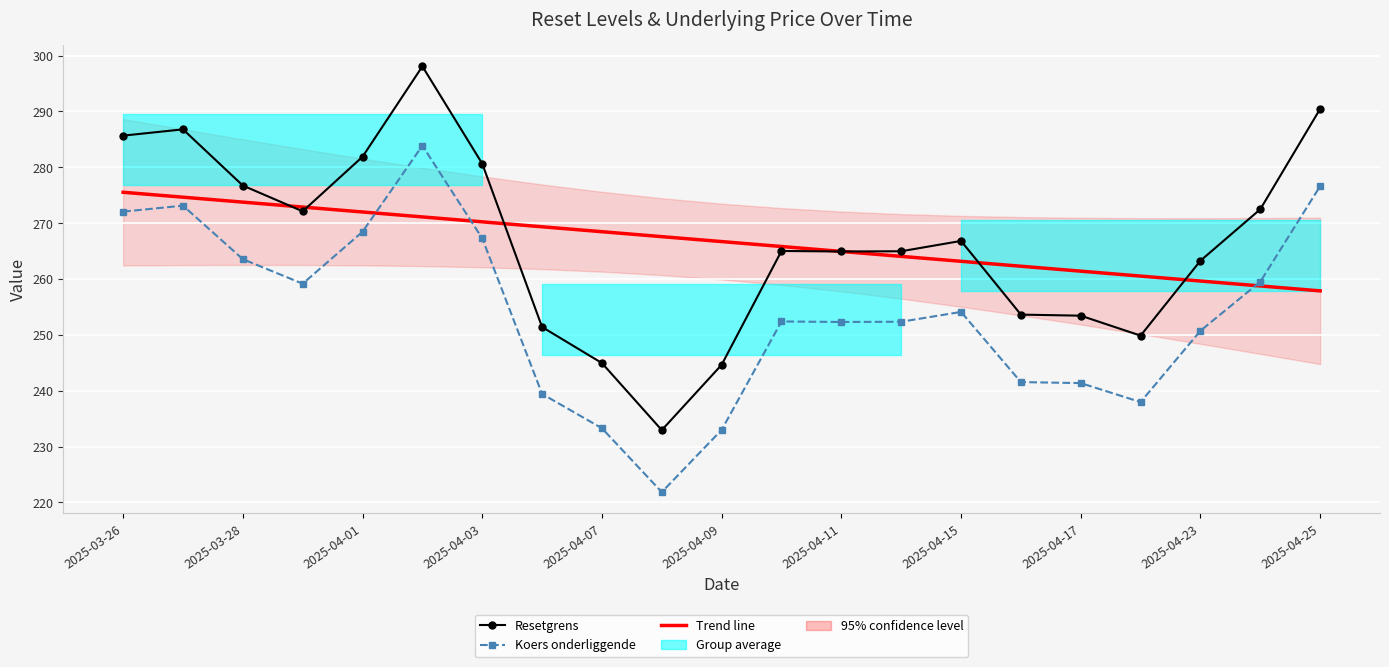

True or false: Trend line has a value of 73.1 at 11.

False